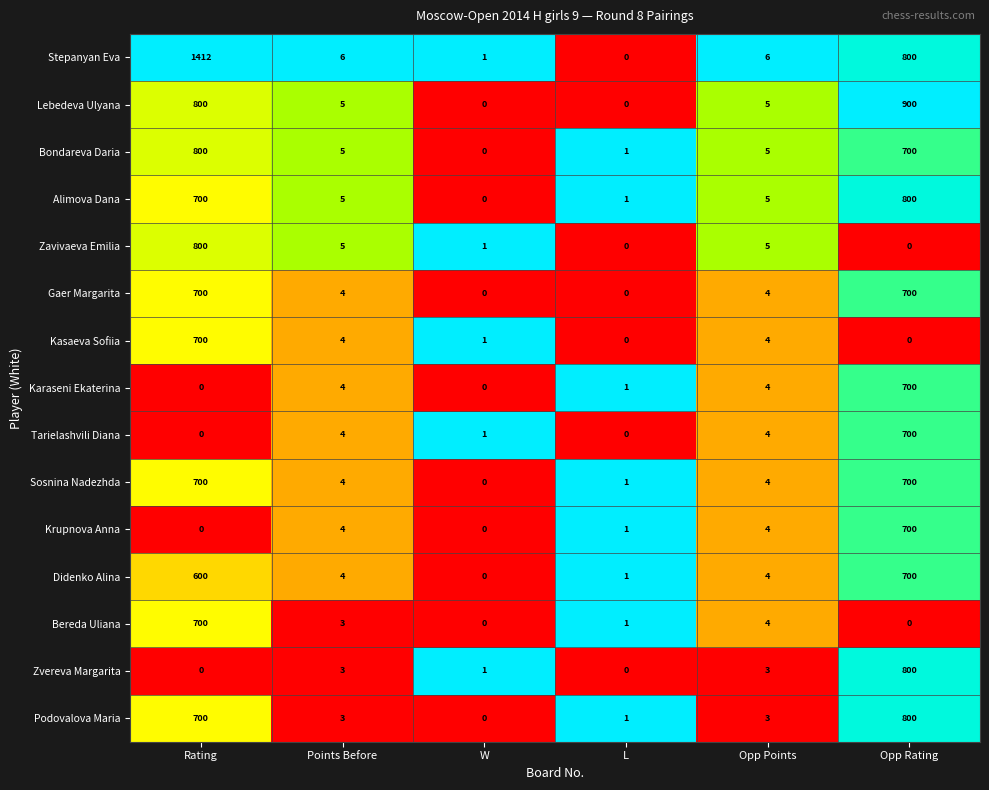

At which label does Bondareva Daria first exceed 5?

Rating